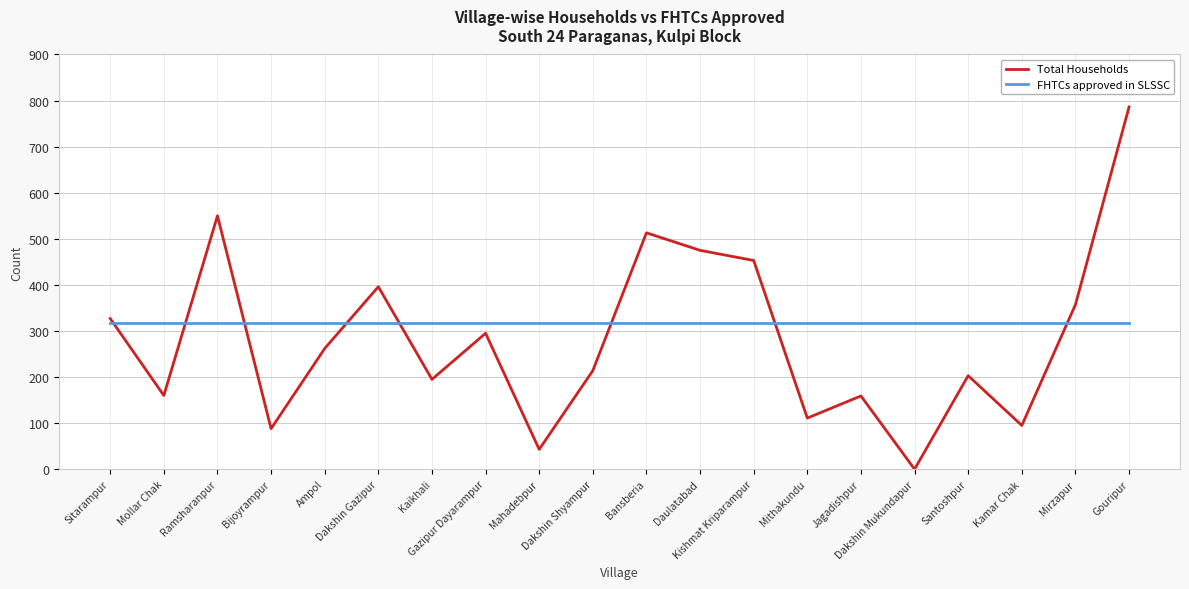

Which series ends up on top after the final intersection of FHTCs approved in SLSSC and Total Households?

Total Households